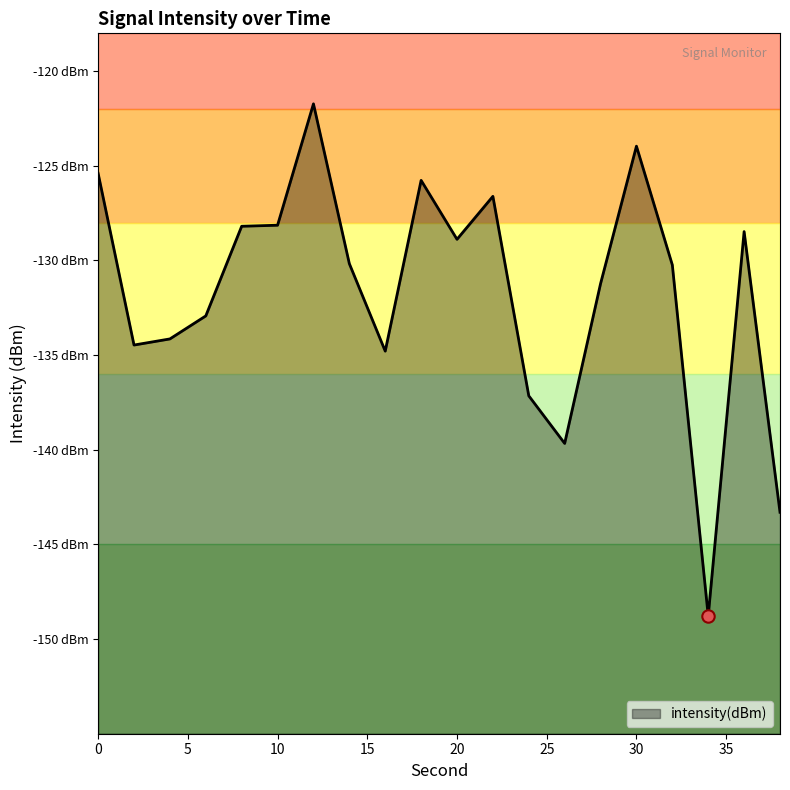

Between 30 and 28, which is larger?

30